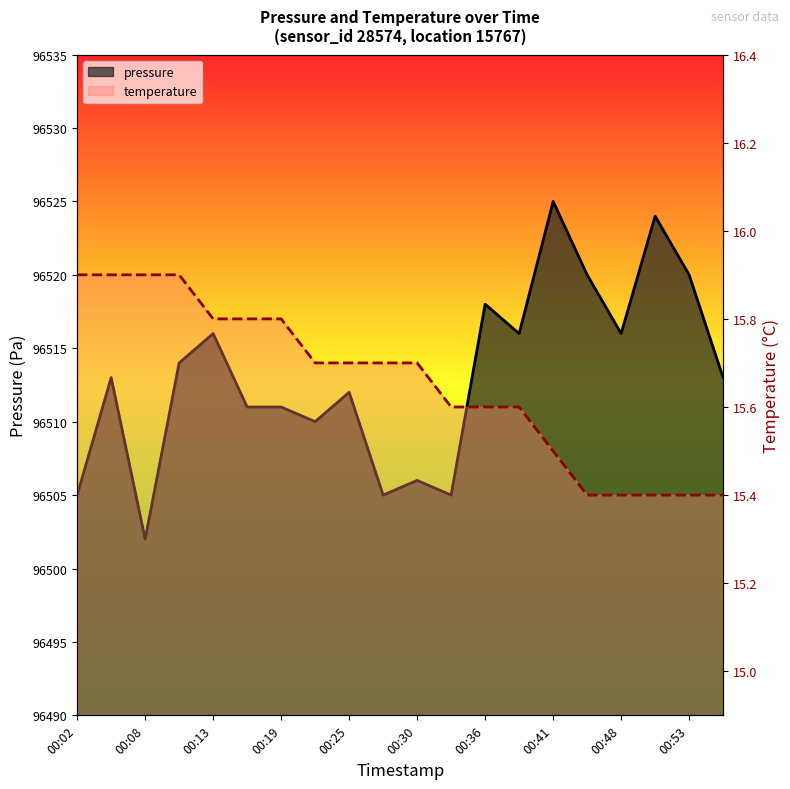

Which series has the largest range (max minus min)?

pressure